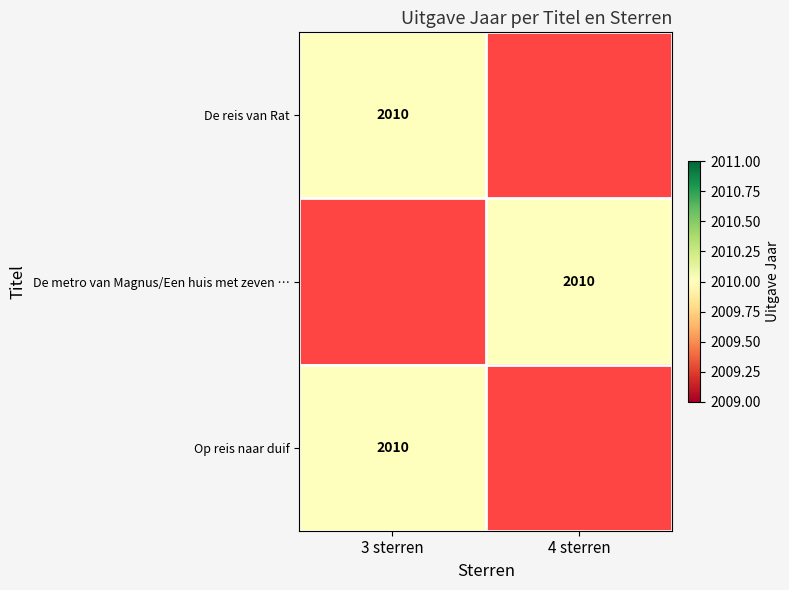

Is it true that Op reis naar duif equals 735 at 3 sterren?

False